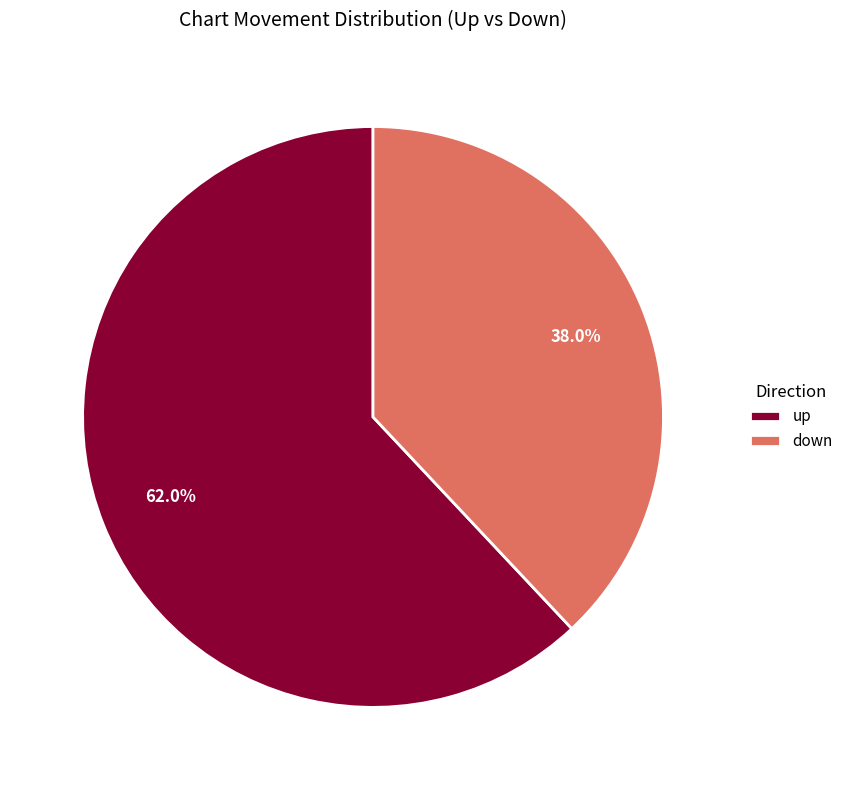

Which slice is the smallest?

down